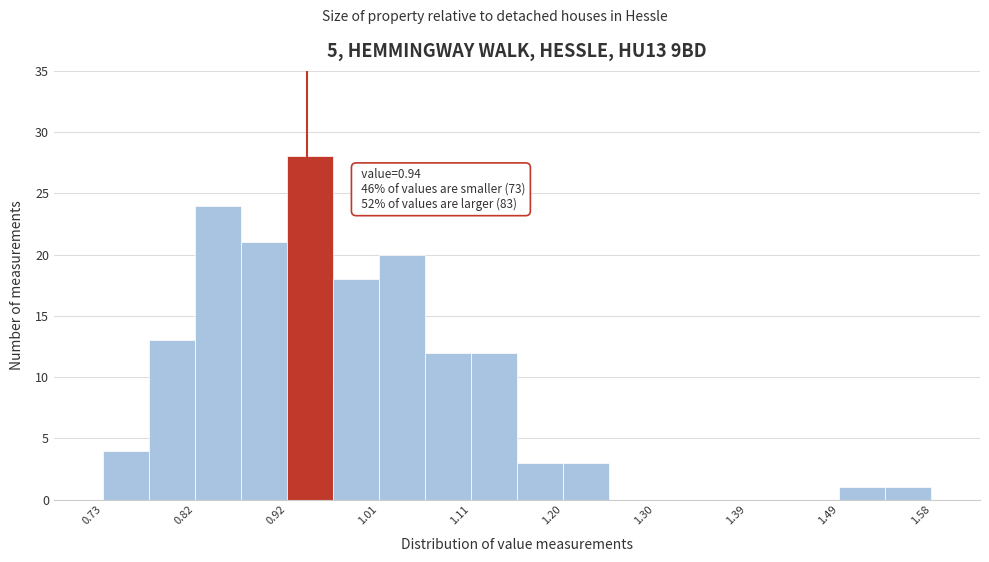

Over which range of the x-axis is the bar tallest?

0.92 to 0.97